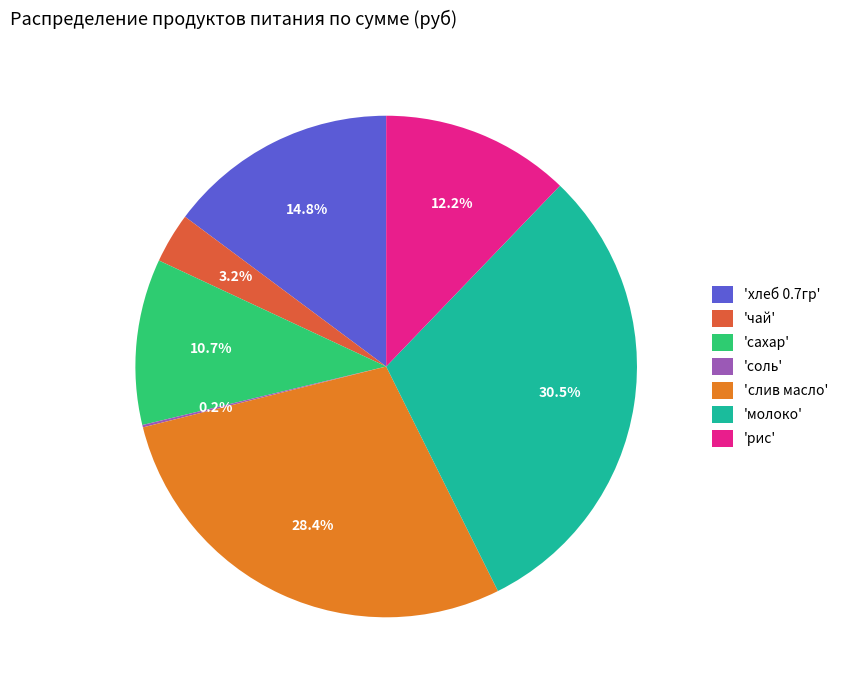

Is there a majority slice in this chart?

No